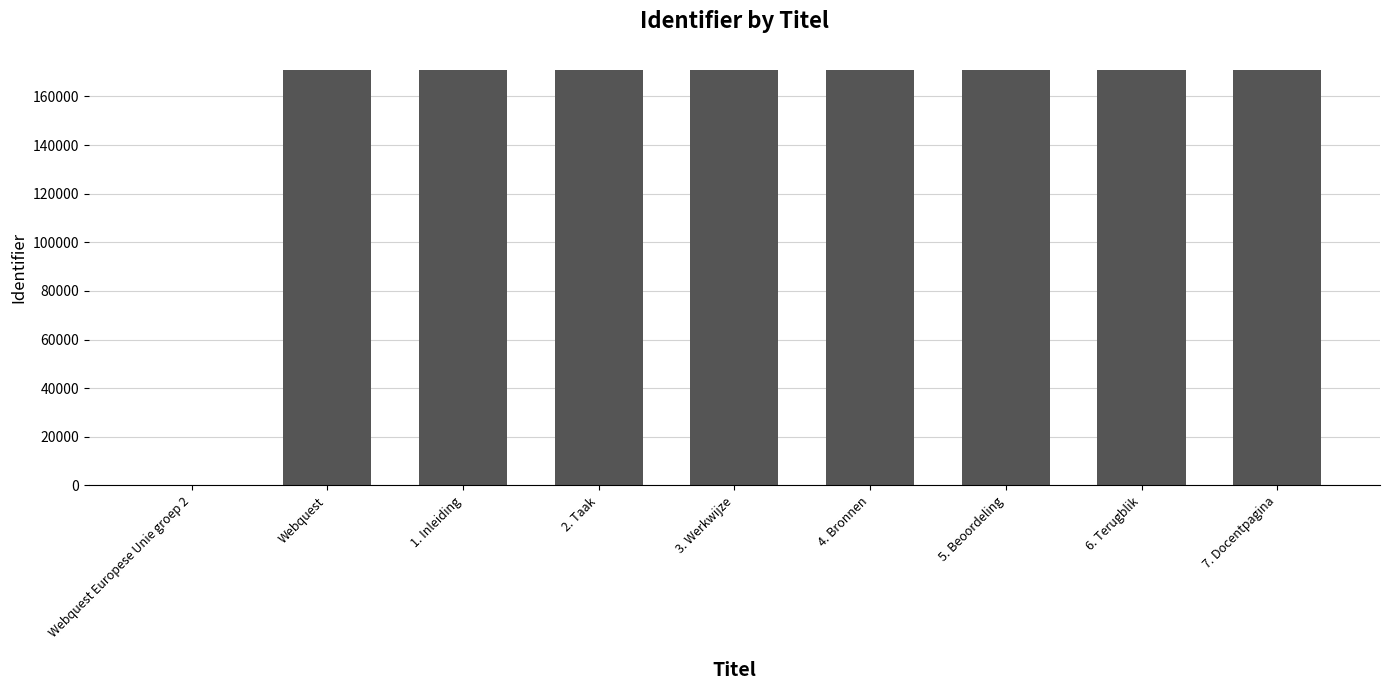

The chart shows a value of 171007 at 7. Docentpagina. True or false?

True